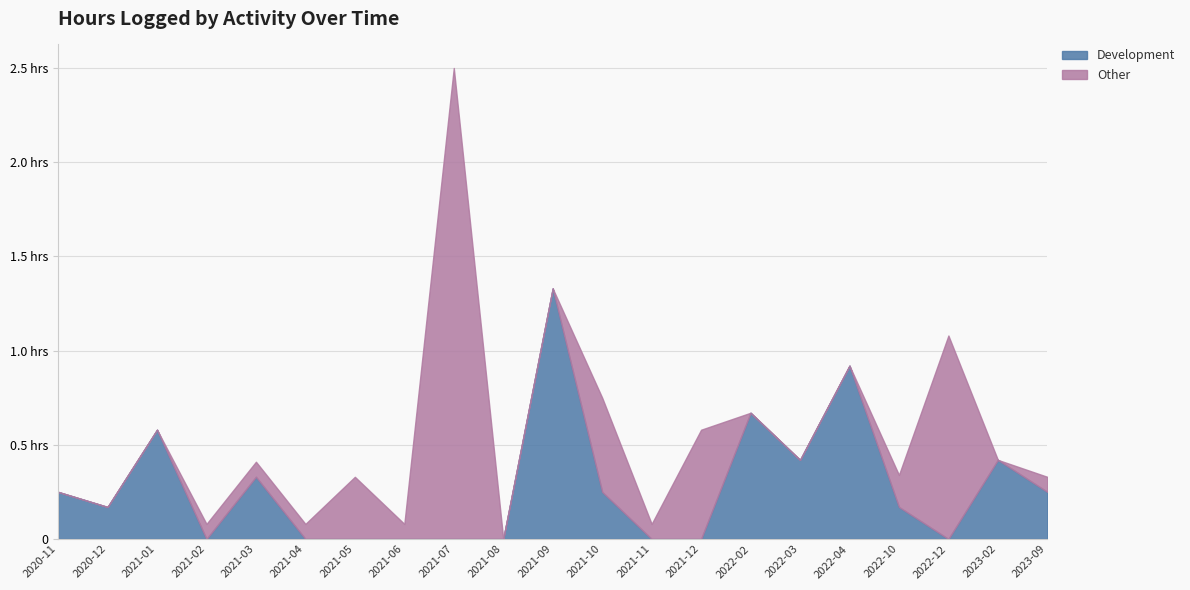

What position from the right is 2022-12?

3